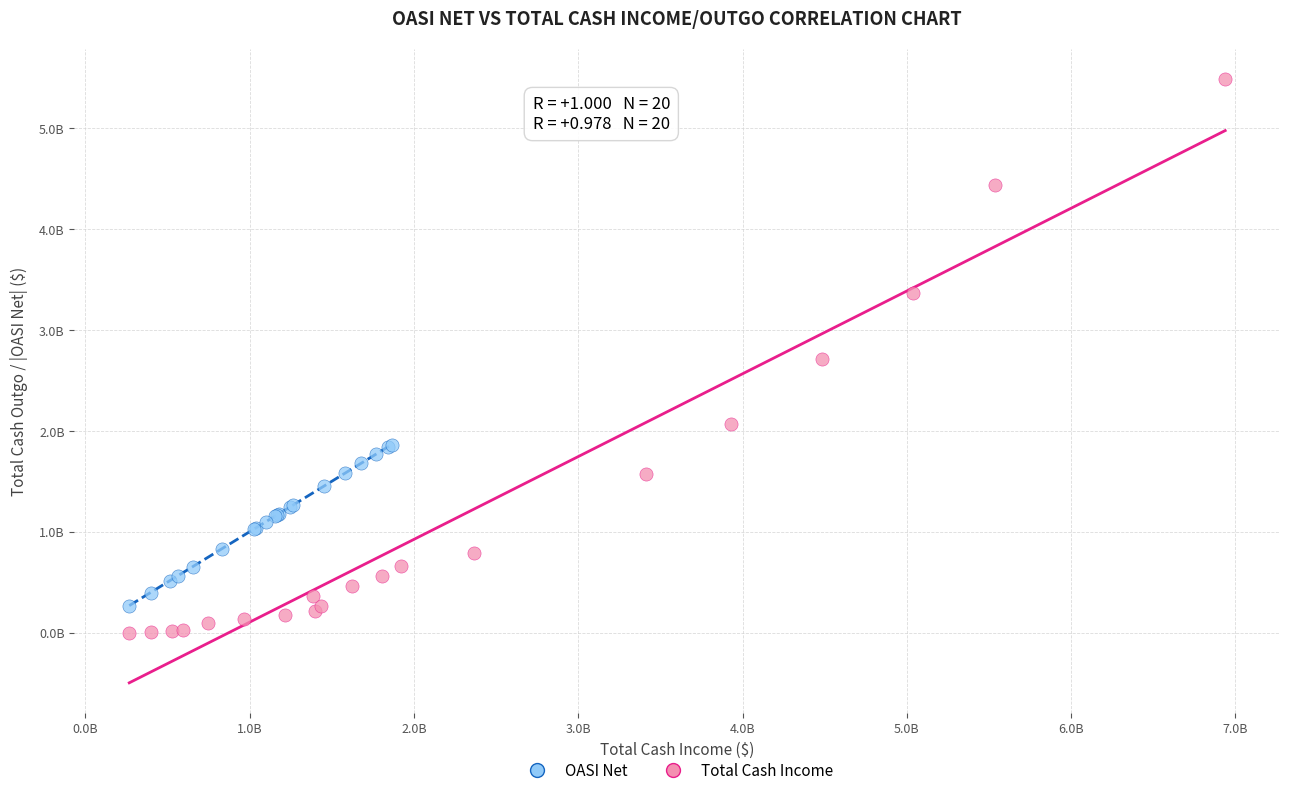

Which series reaches the maximum Y coordinate?

Total Cash Income